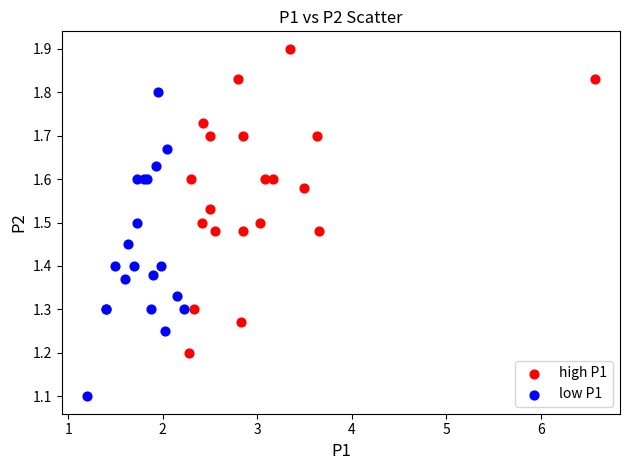

Which series contains the lowest Y value?

low P1